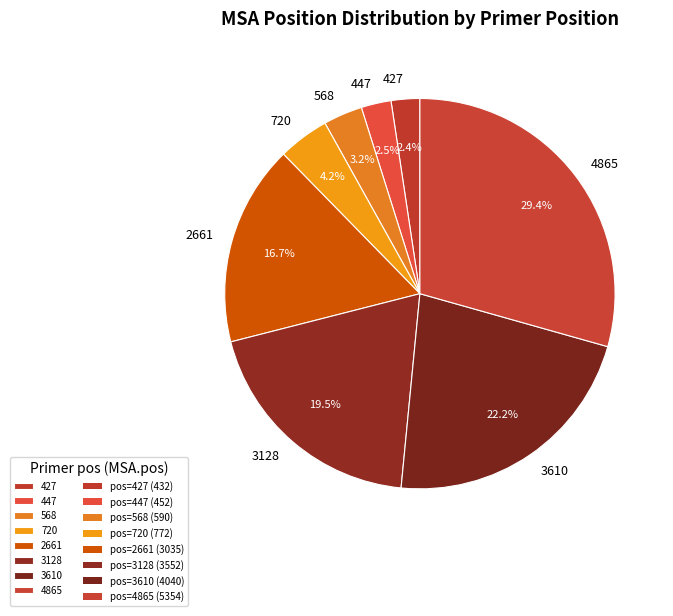

To the nearest percent, what is the difference between the largest and smallest slice percentages?

27%